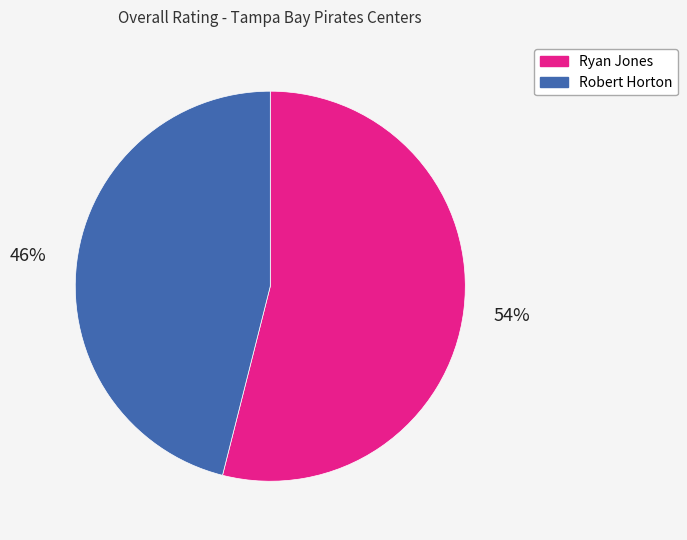

True or false: Ryan Jones accounts for 54% of the total.

True